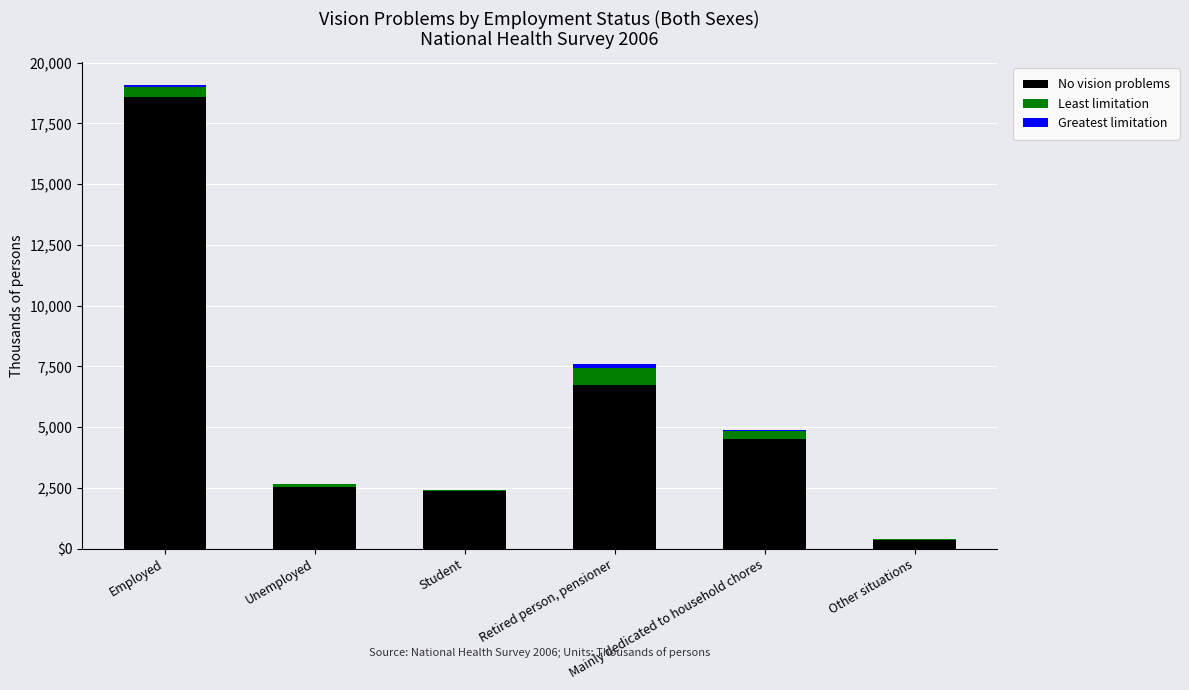

What is the approximate value of No vision problems at Employed?

18585.8